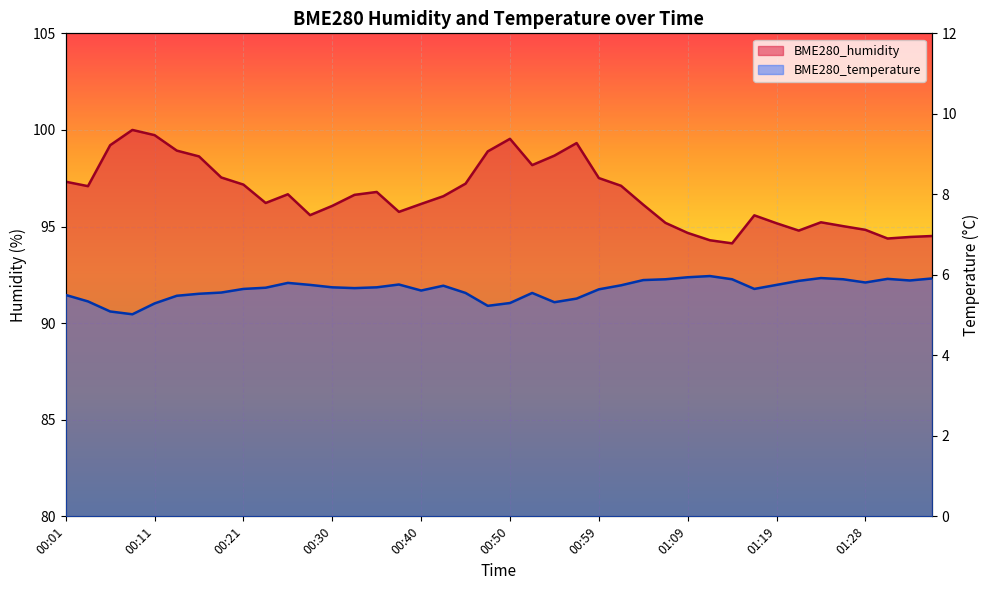

True or false: BME280_temperature and BME280_humidity intersect in this chart.

False